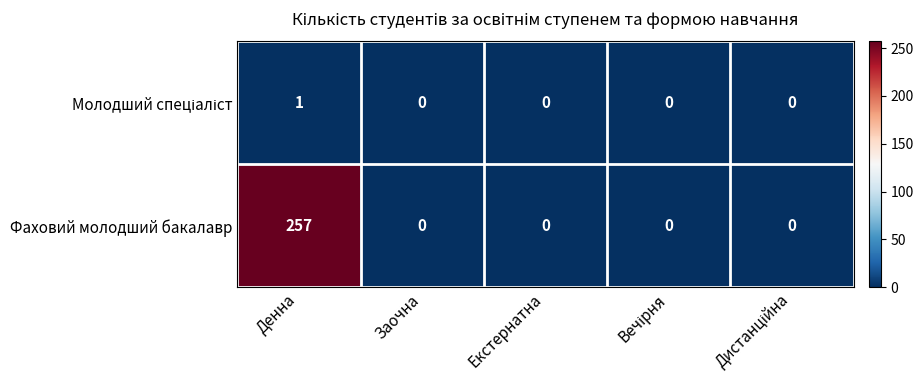

What is the difference between the highest and lowest values at Денна?

256